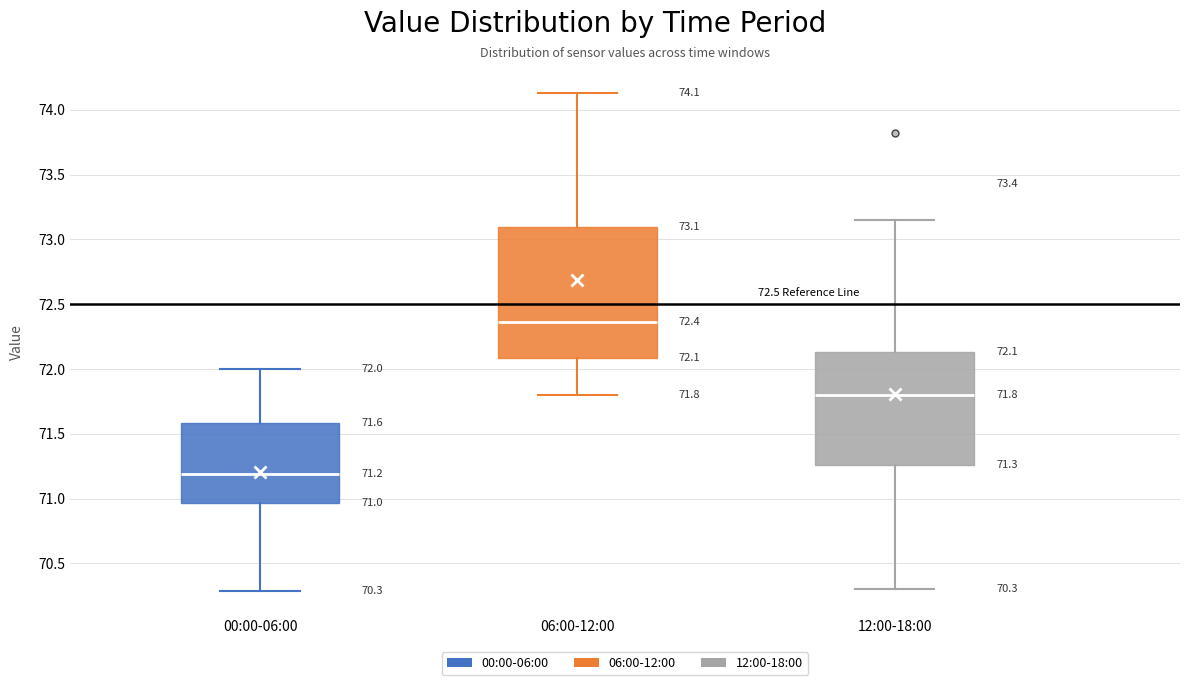

Which box has the lowest median line?

00:00-06:00